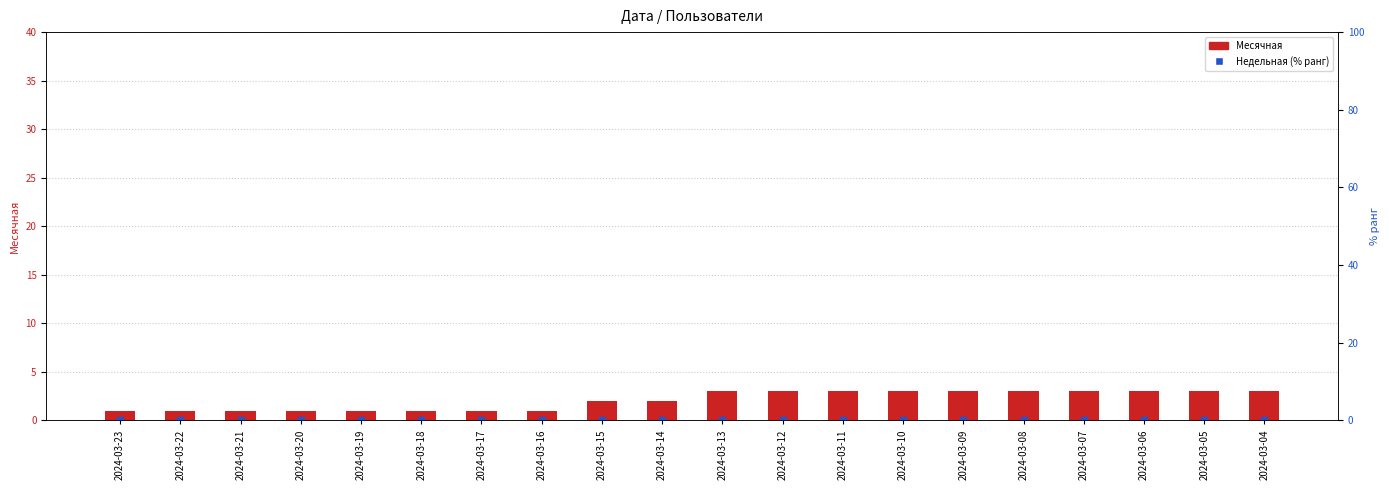

Which series contains the lowest Y value?

Недельная (% ранг)